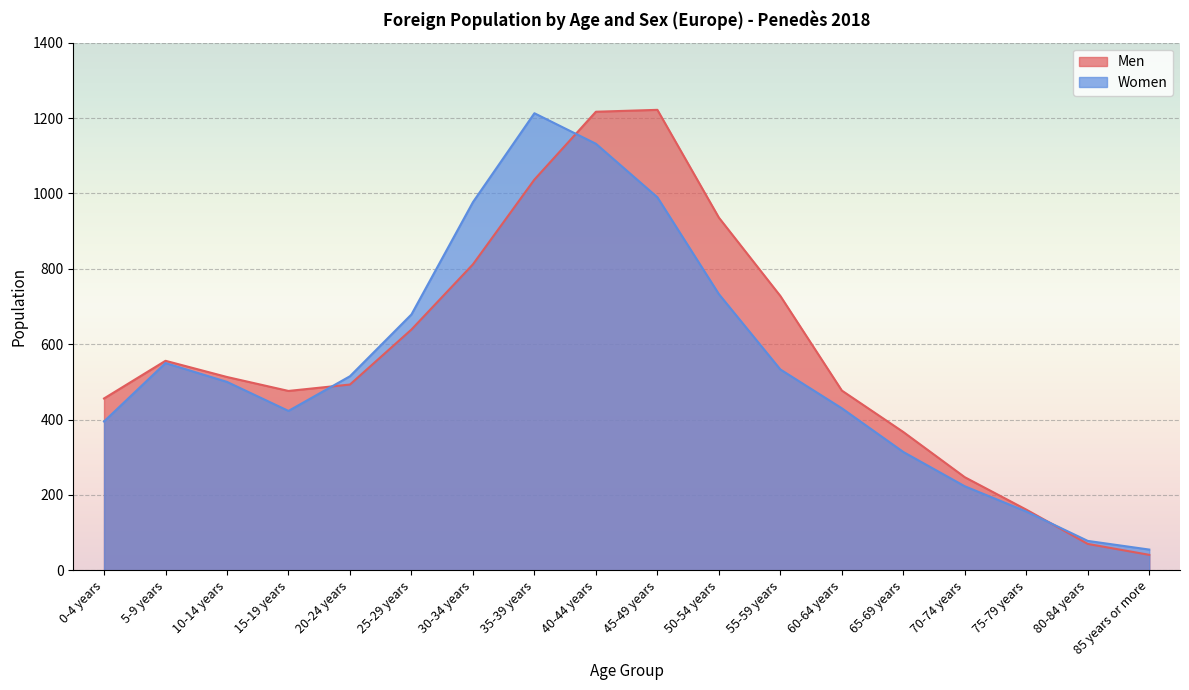

Where is the first local maximum for Men?

5-9 years